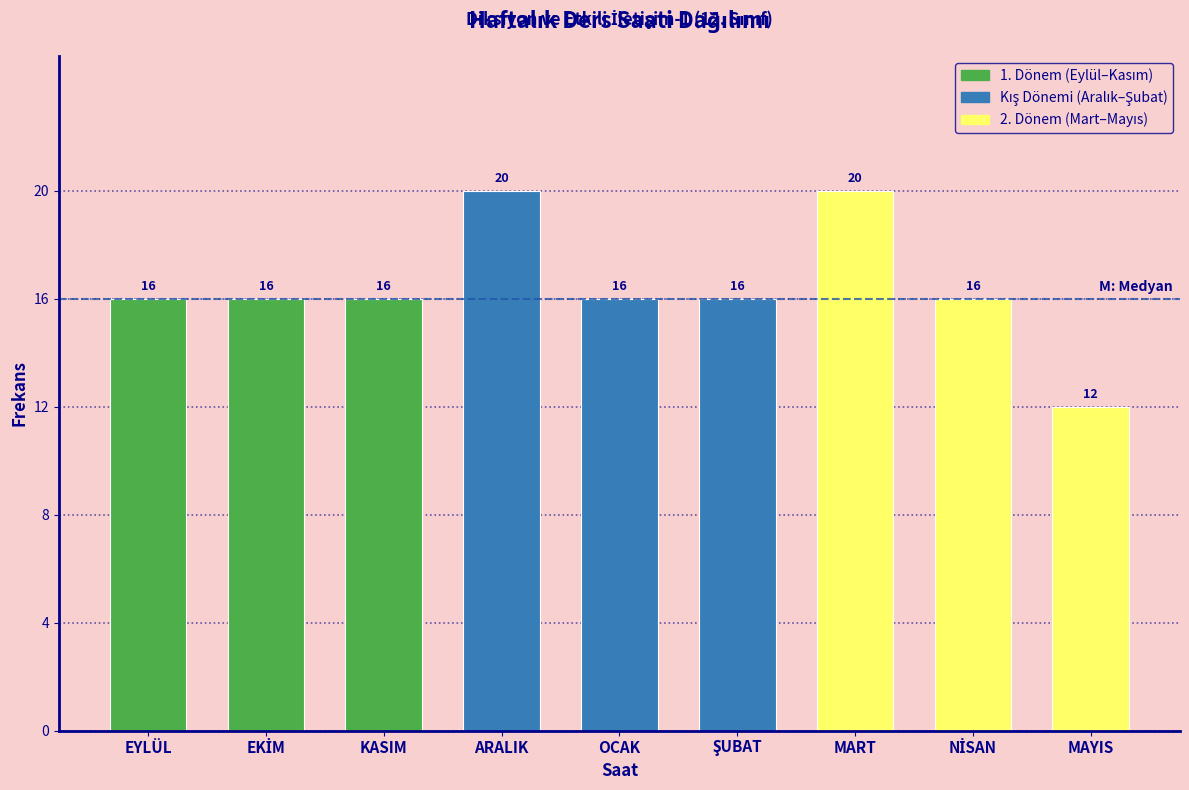

Reading left to right, what are all the values shown in this chart?

16	16	16	20	16	16	20	16	12